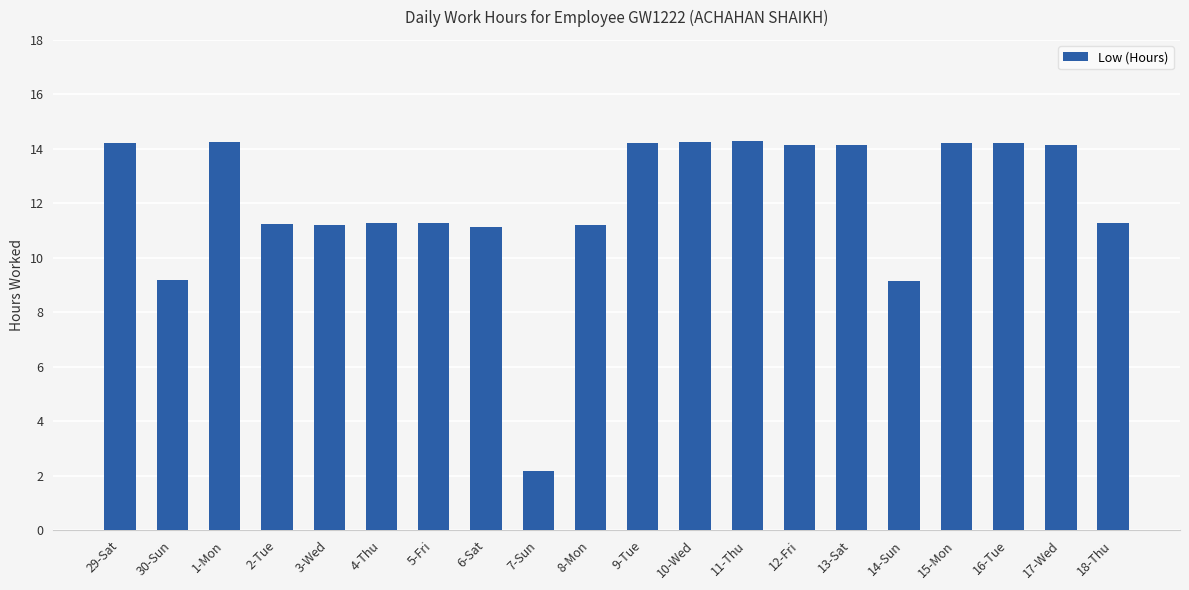

How many values are below 14?

10